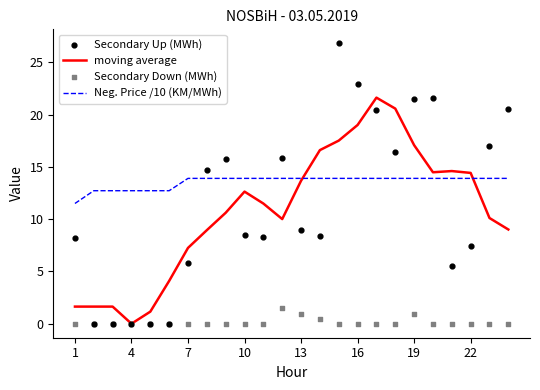

Which series has the widest spread of Y values?

Secondary Up (MWh)